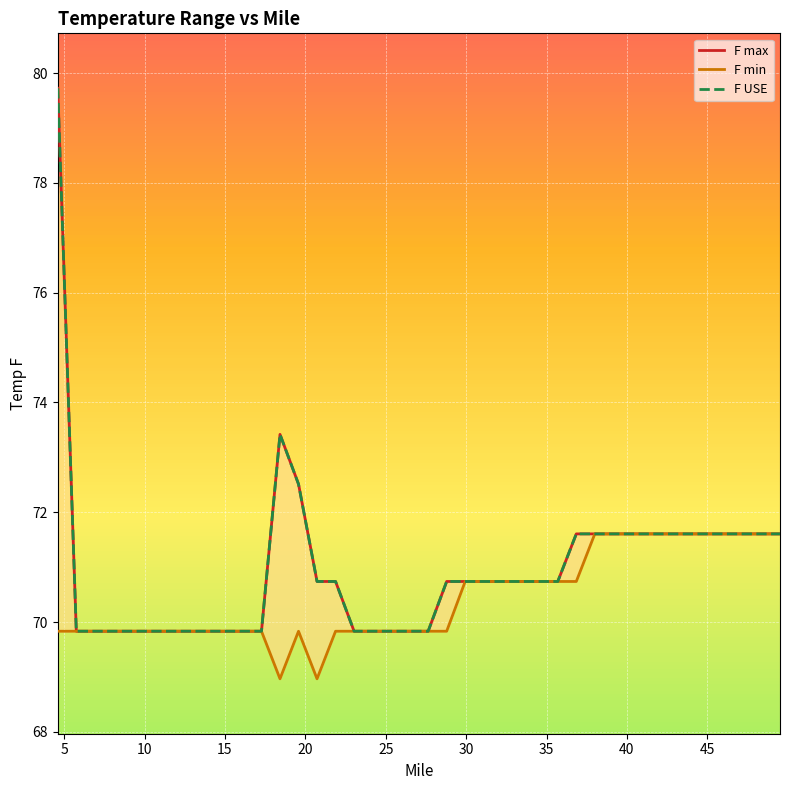

What is the label of the 16th point from the left?

15